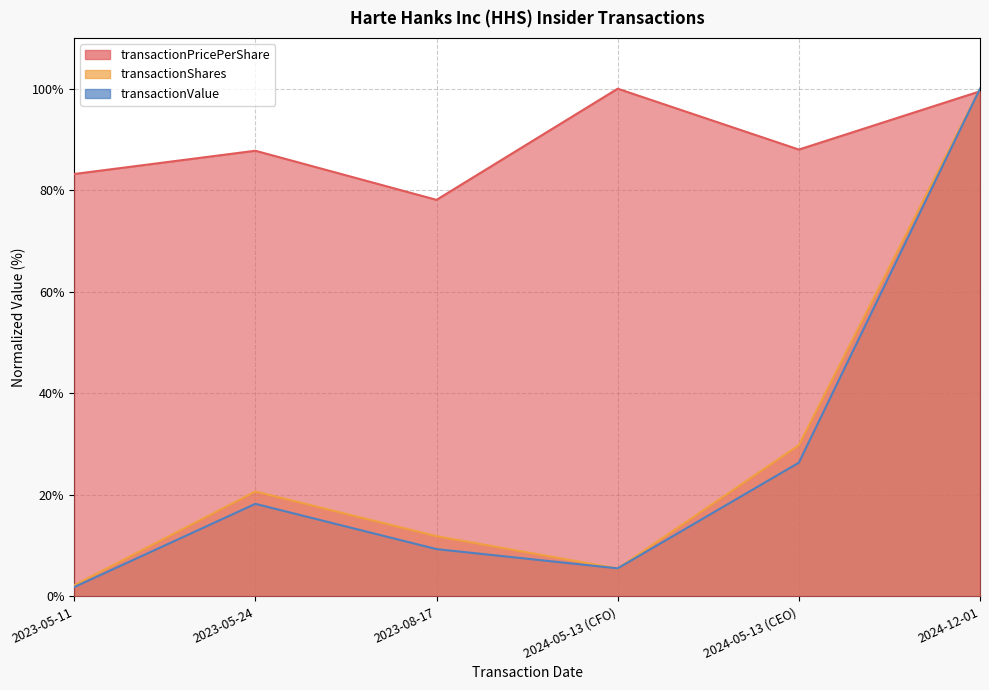

Rank the series at 2023-08-17 from lowest to highest value.

transactionValue, transactionShares, transactionPricePerShare